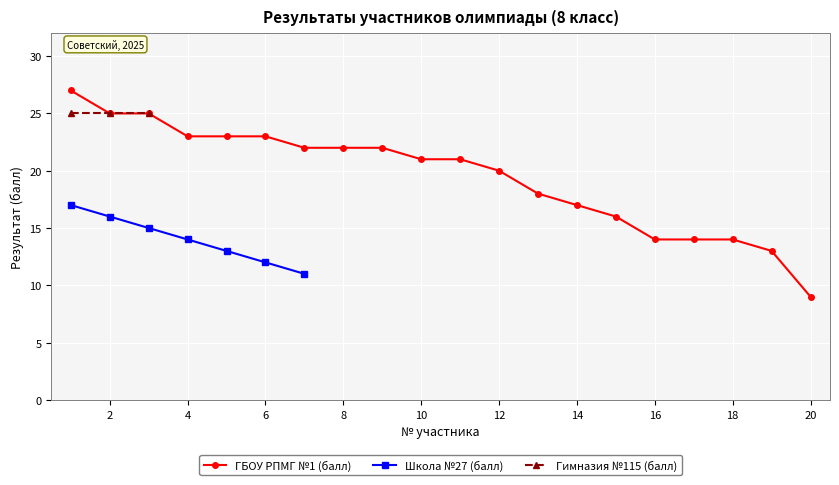

Is this an area chart (filled region under the line)?

No